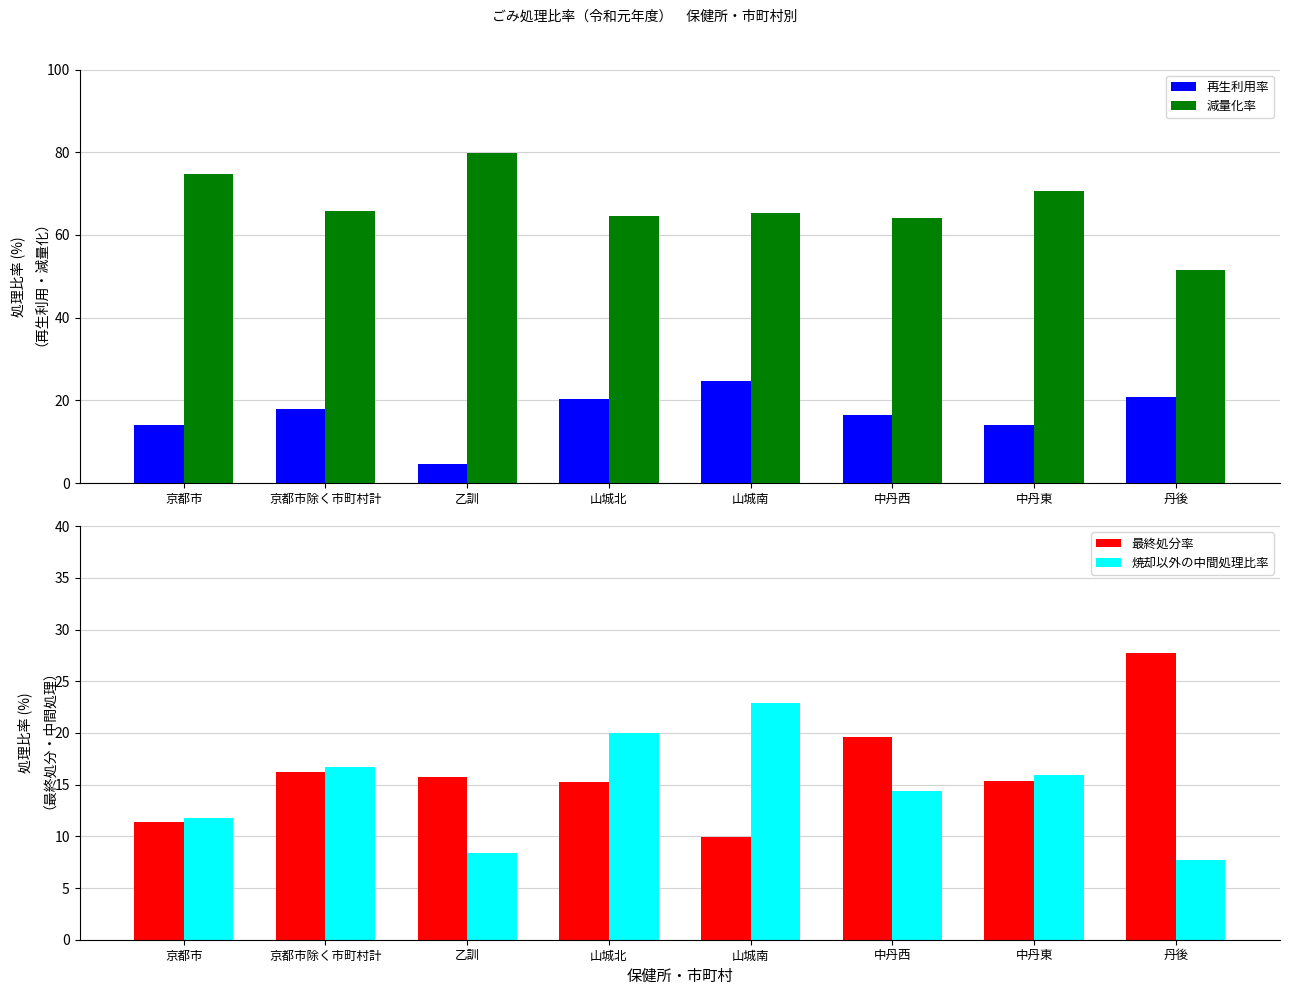

Reading left to right, list all the values displayed in this chart.

再生利用率: 京都市=14.0	京都市除く市町村計=17.9	乙訓=4.5	山城北=20.3	山城南=24.7	中丹西=16.3	中丹東=14.1	丹後=20.7
減量化率: 京都市=74.7	京都市除く市町村計=65.8	乙訓=79.7	山城北=64.5	山城南=65.4	中丹西=64.0	中丹東=70.5	丹後=51.5
最終処分率: 京都市=11.4	京都市除く市町村計=16.2	乙訓=15.7	山城北=15.2	山城南=9.9	中丹西=19.6	中丹東=15.4	丹後=27.7
焼却以外の中間処理比率: 京都市=11.8	京都市除く市町村計=16.7	乙訓=8.4	山城北=20.0	山城南=22.9	中丹西=14.4	中丹東=15.9	丹後=7.7